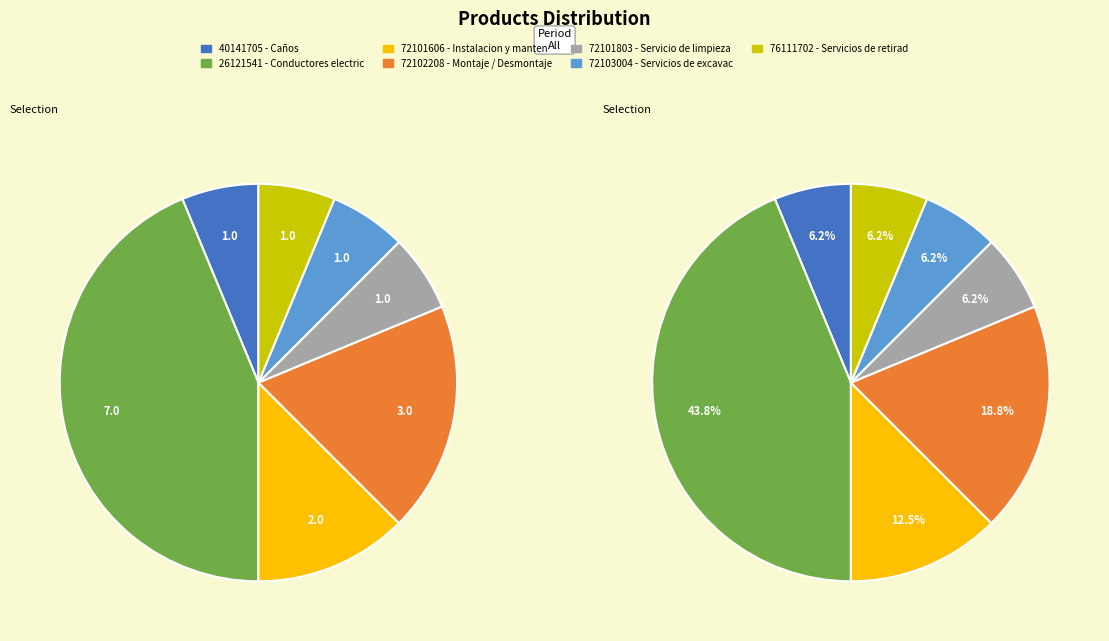

Does any single category account for the majority?

No